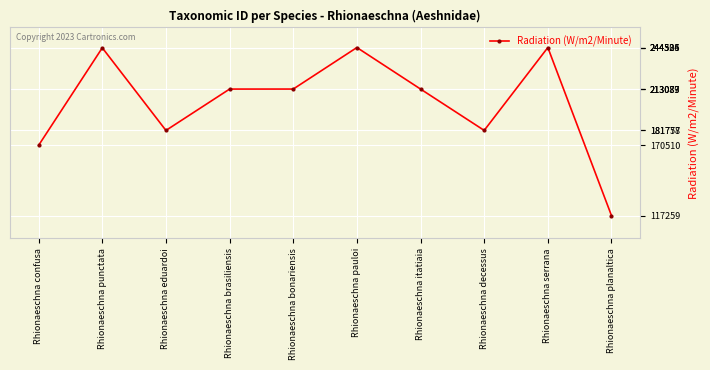

Where is the first local maximum?

Rhionaeschna punctata